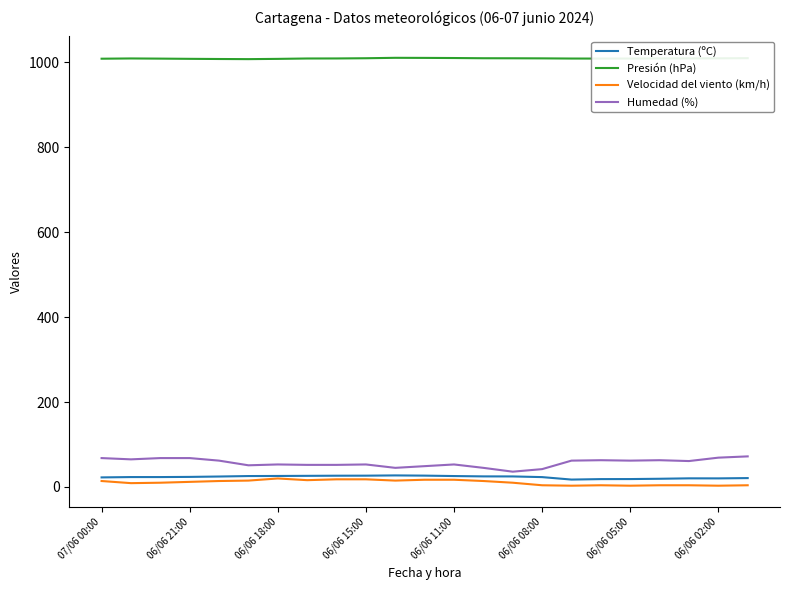

Which series has the largest total across all categories?

Presión (hPa)